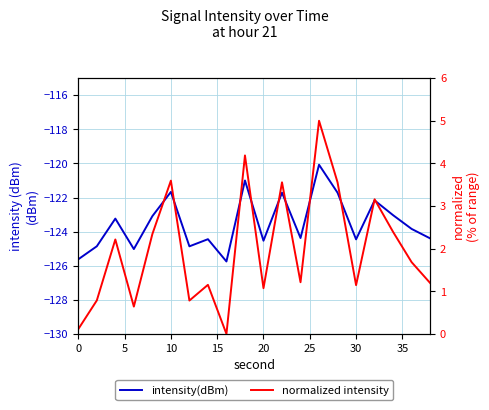

List the series in order of their overall mean, lowest first.

intensity(dBm), normalized intensity